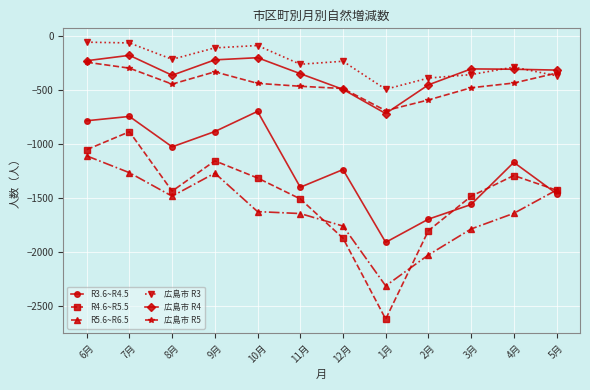

How many data points in R3.6~R4.5 are less than -1171?

6